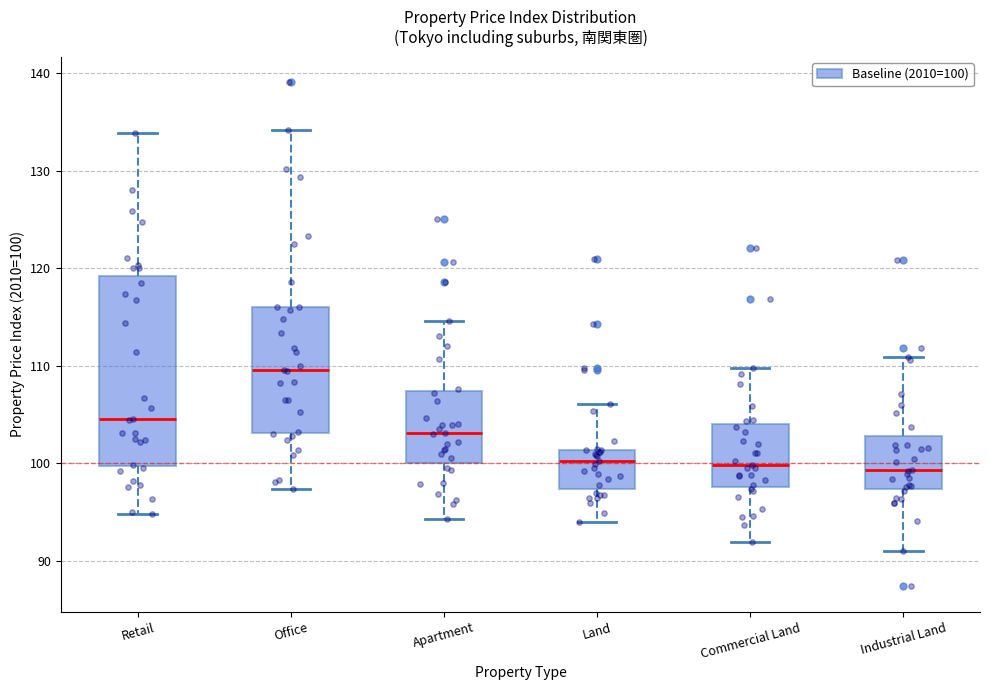

Reading left to right, transcribe this box plot: for each box, give where its median line is, the range the box spans, and where its two whiskers end, as read against the y-axis. The values are not printed on the chart, so give them approximately, as read against the axis.

Retail: median 105, box 100 to 119, whiskers 95 to 134
Office: median 110, box 103 to 116, whiskers 97 to 134
Apartment: median 103, box 100 to 107, whiskers 94 to 115
Land: median 100, box 97 to 101, whiskers 94 to 106
Commercial Land: median 100, box 98 to 104, whiskers 92 to 110
Industrial Land: median 99, box 97 to 103, whiskers 91 to 111